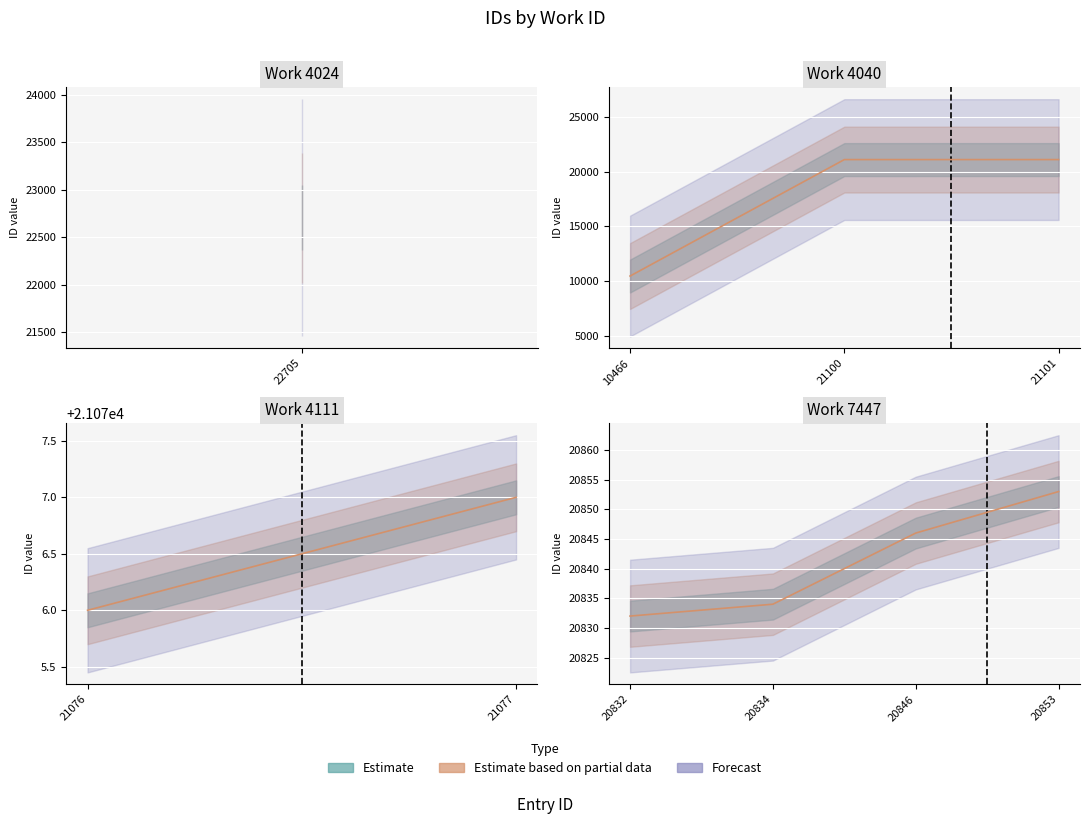

True or false: there are more than 0 points higher than both neighbors.

False